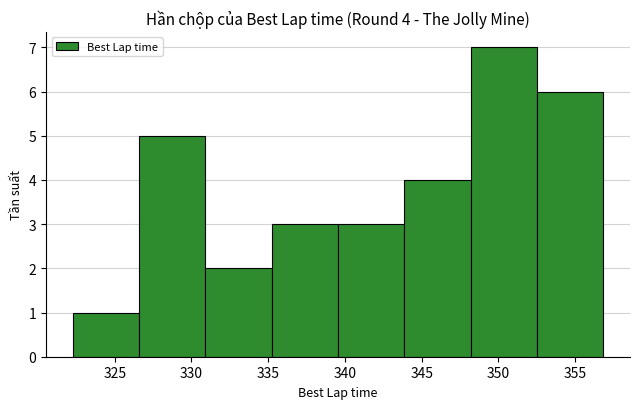

What is the maximum value shown in the chart?

7